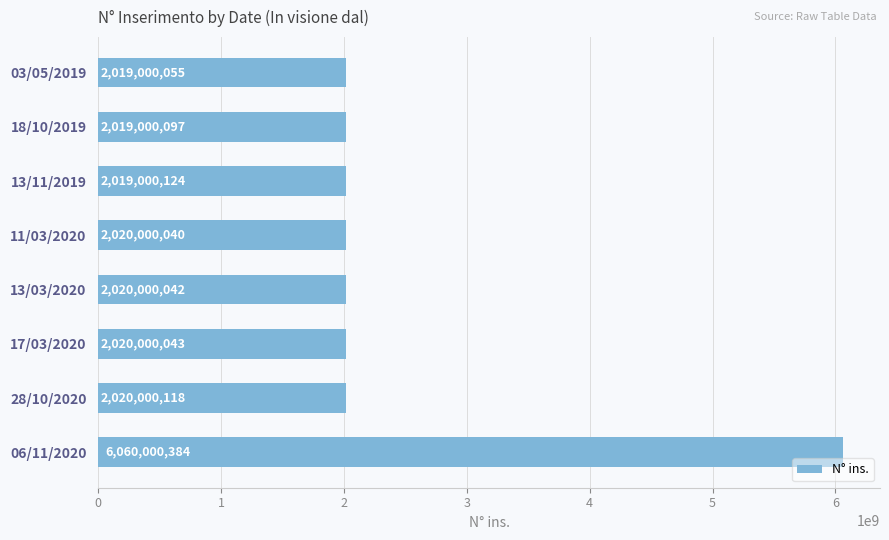

Reading top to bottom, transcribe all the data shown in this chart.

2019000055	2019000097	2019000124	2020000040	2020000042	2020000043	2020000118	6060000384